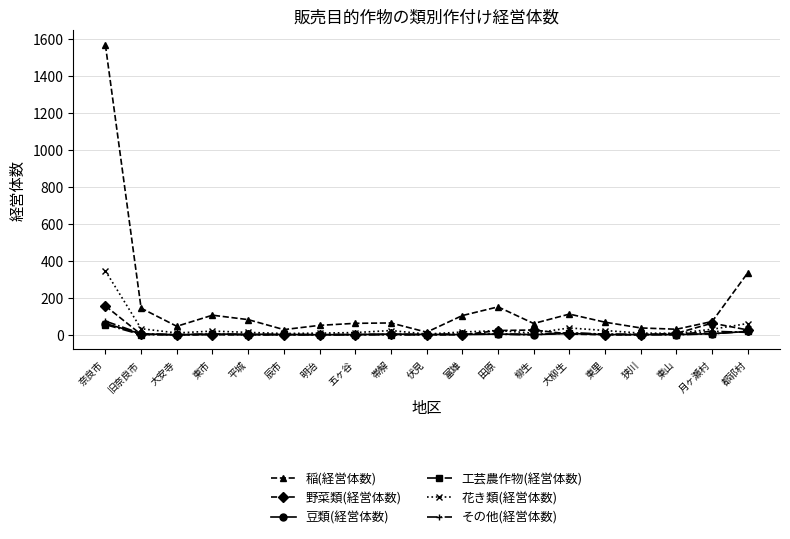

Where does the その他(経営体数) series first go above 2?

奈良市